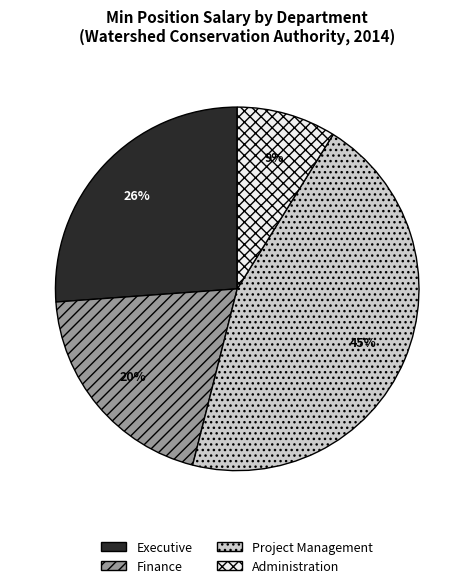

Combined, do Project Management and Administration account for over 50%?

Yes